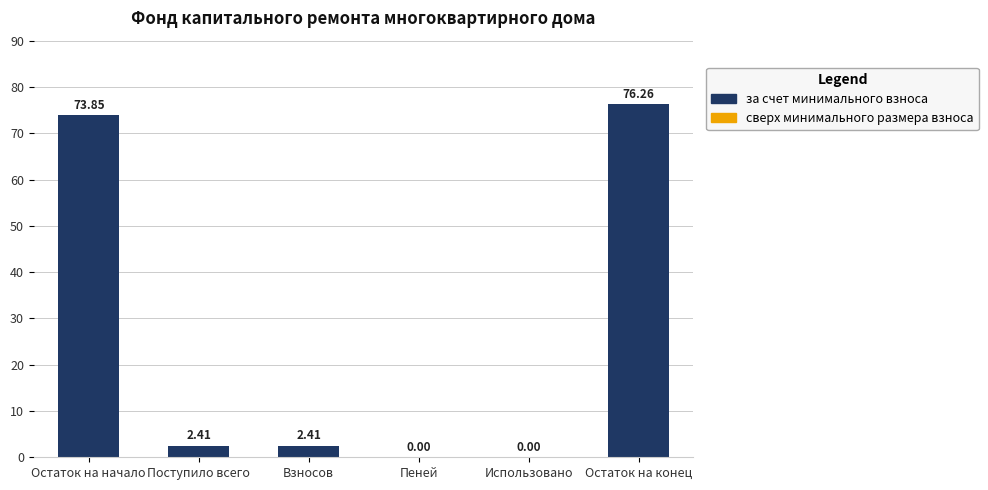

Between Остаток на конец and Использовано, which is larger?

Остаток на конец